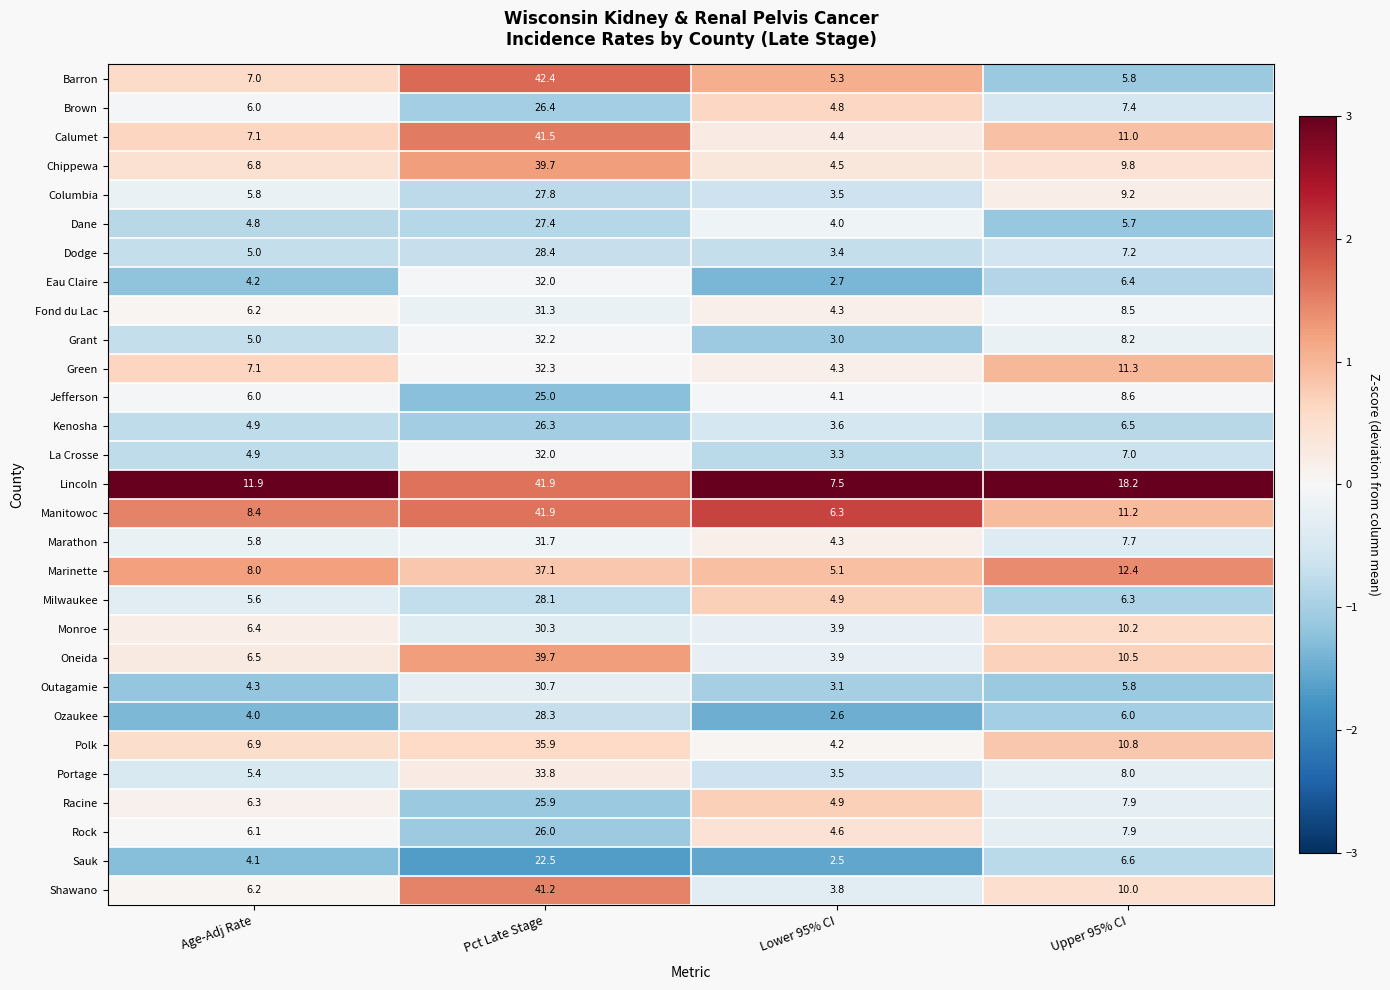

What is the smallest value displayed?

2.5